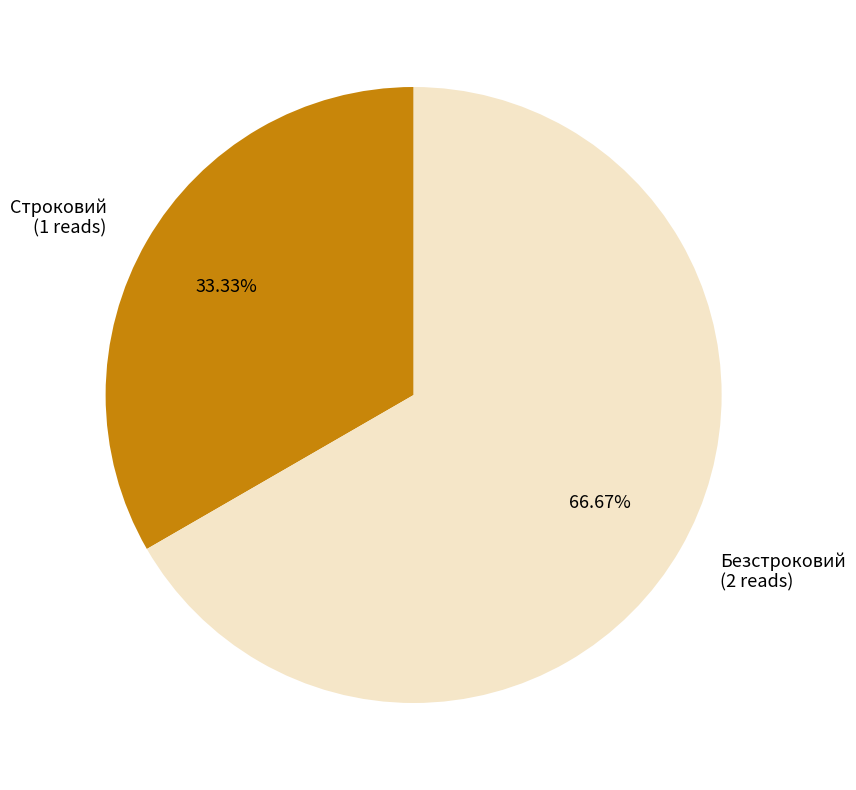

What is the majority slice?

Безстроковий